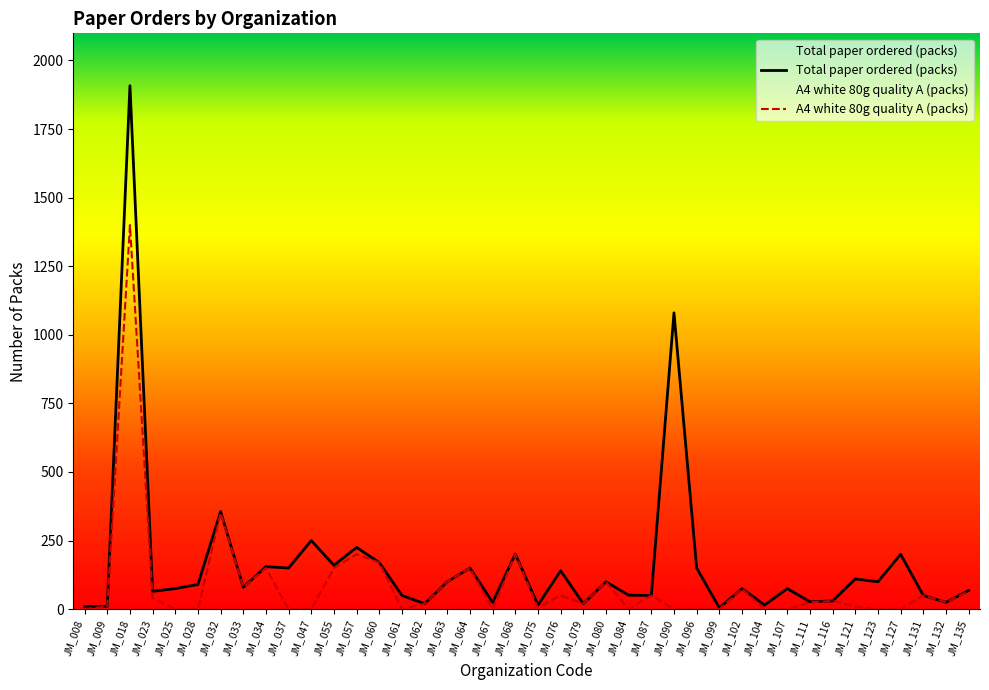

At how many categories does at least one series exceed 1830?

1